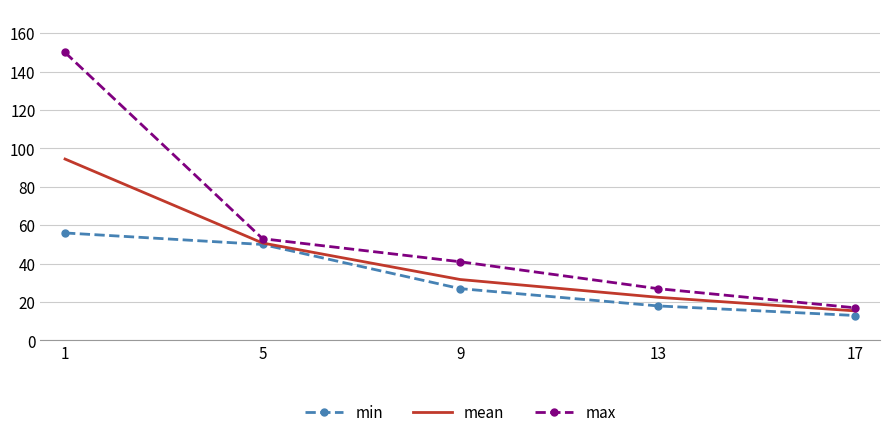

What is the maximum value shown in the chart?

150.0